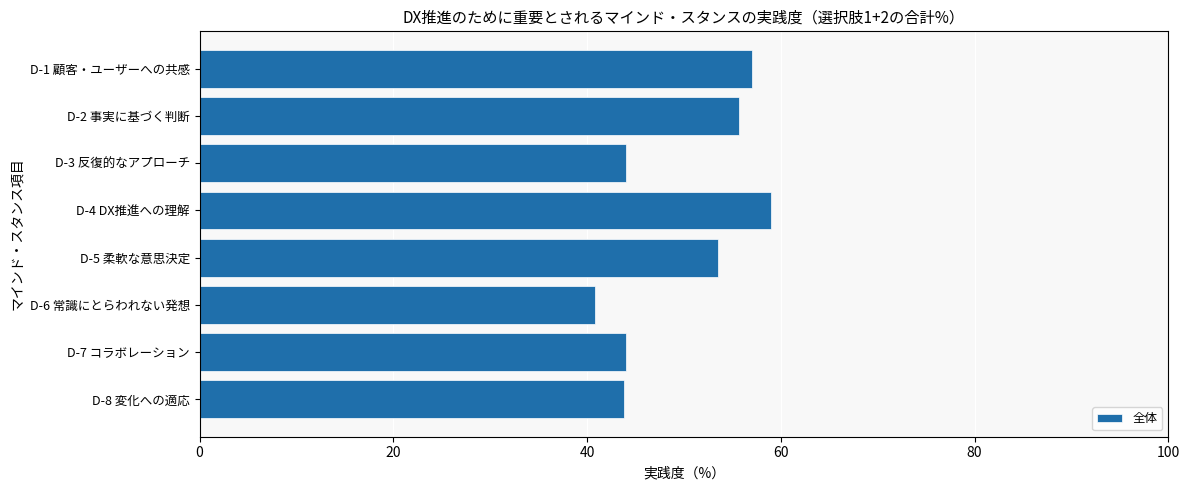

What is the difference between the second highest and second lowest values?

13.1